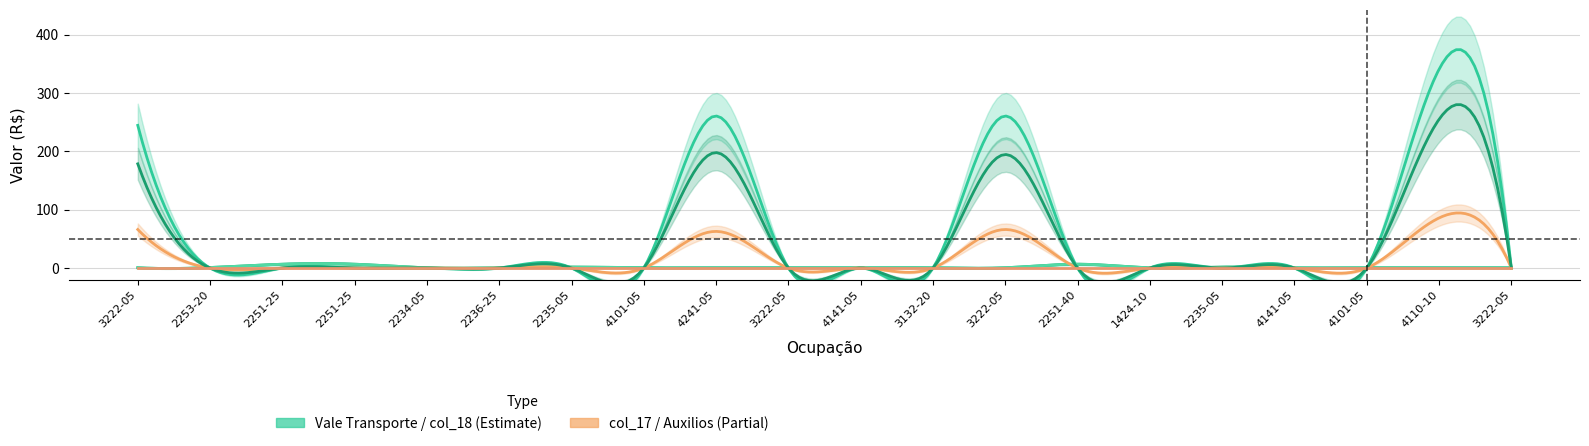

Which series has the largest total across all categories?

Vale Transporte